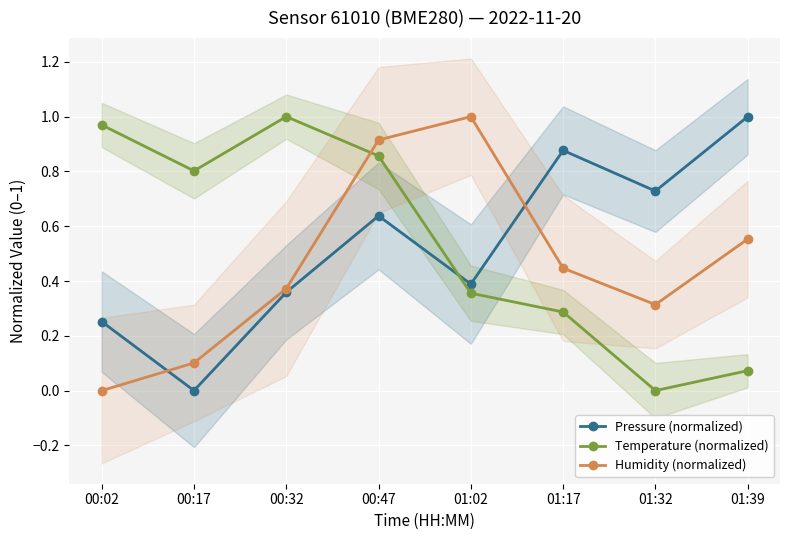

True or false: Humidity (normalized) has more than 1 interior local peaks.

False